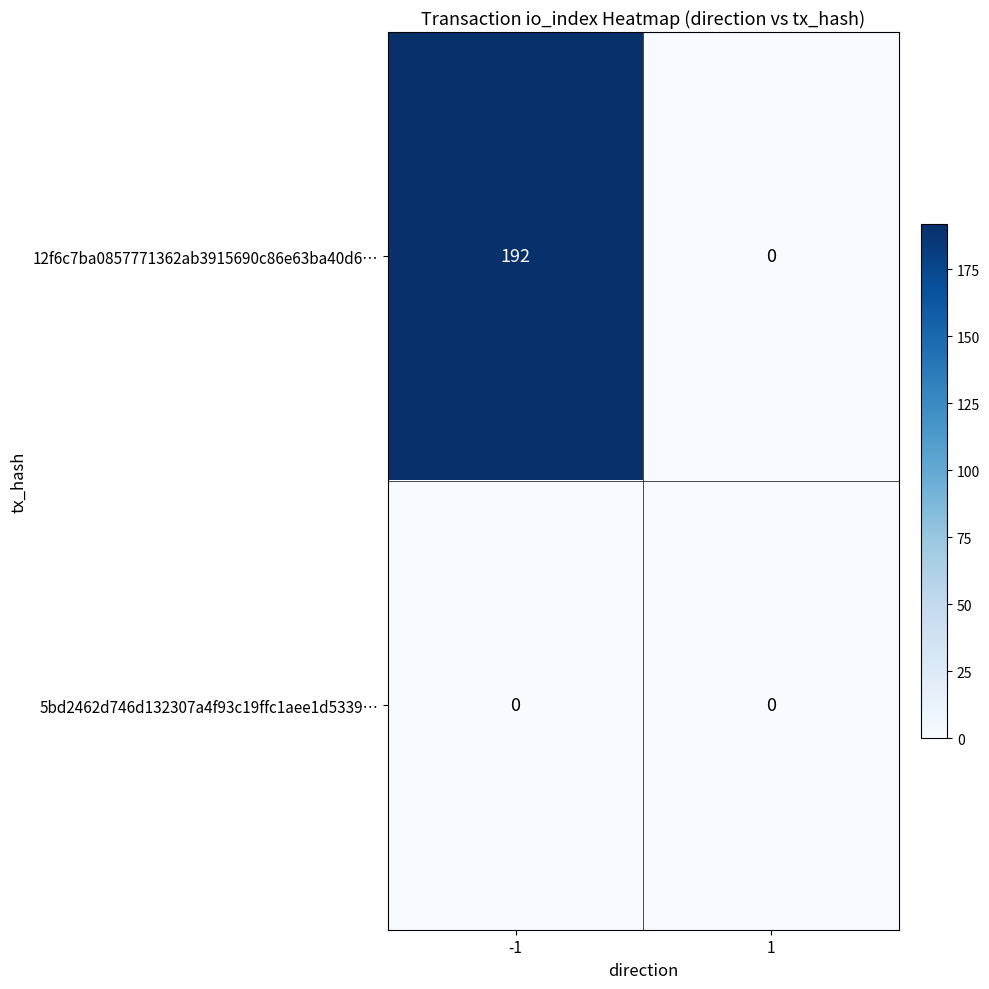

At how many categories does at least one series exceed 170?

1